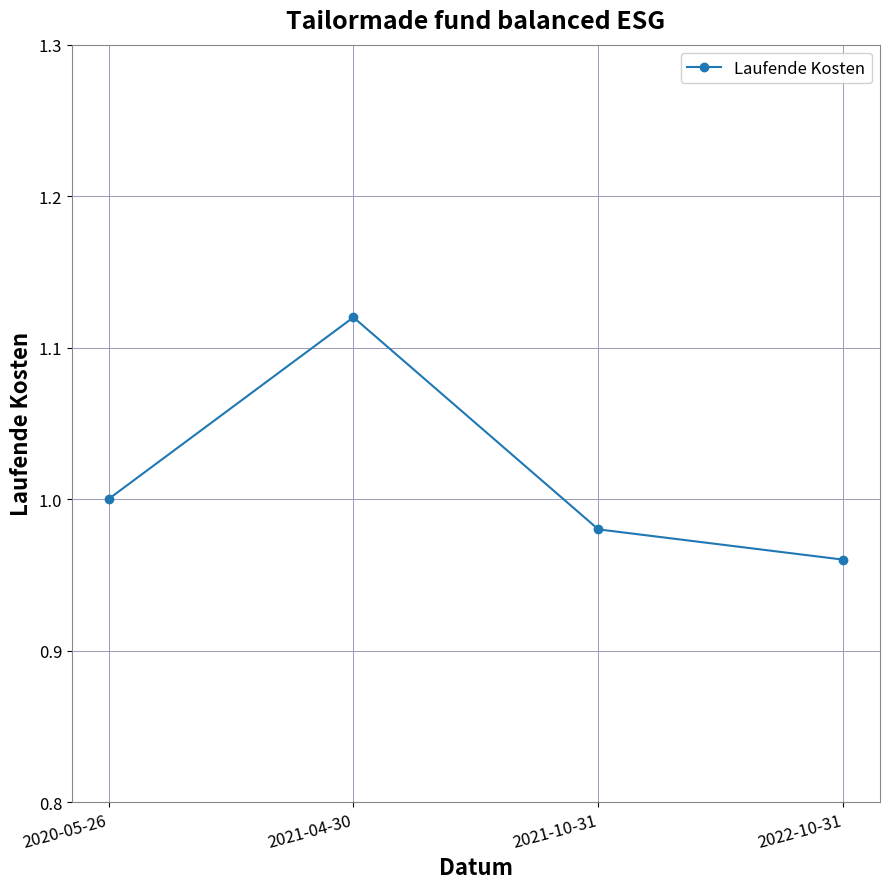

Between 2022-10-31 and 2021-10-31, which is larger?

2021-10-31